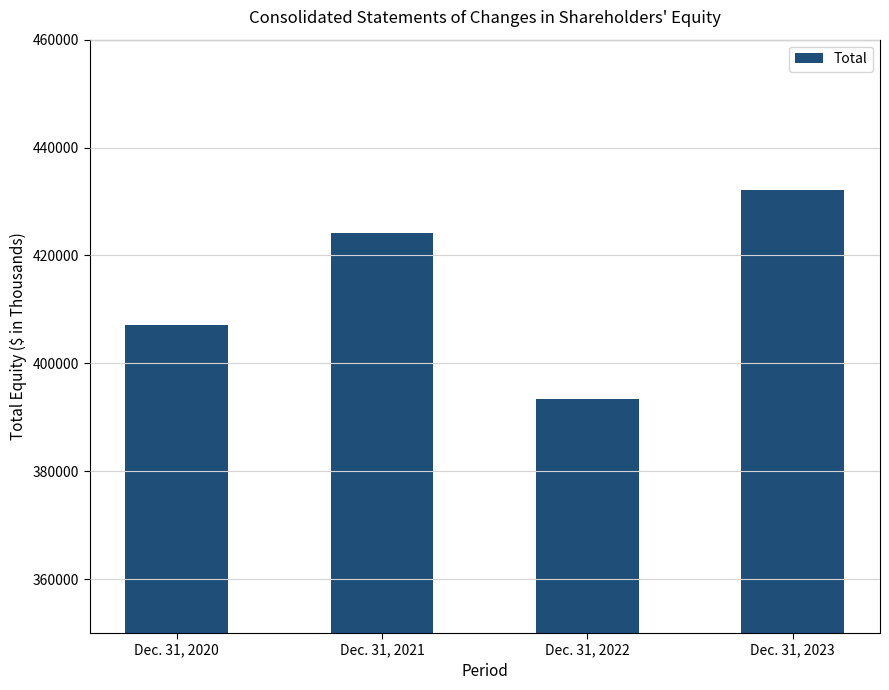

The value at Dec. 31, 2020 is 407065. True or false?

True